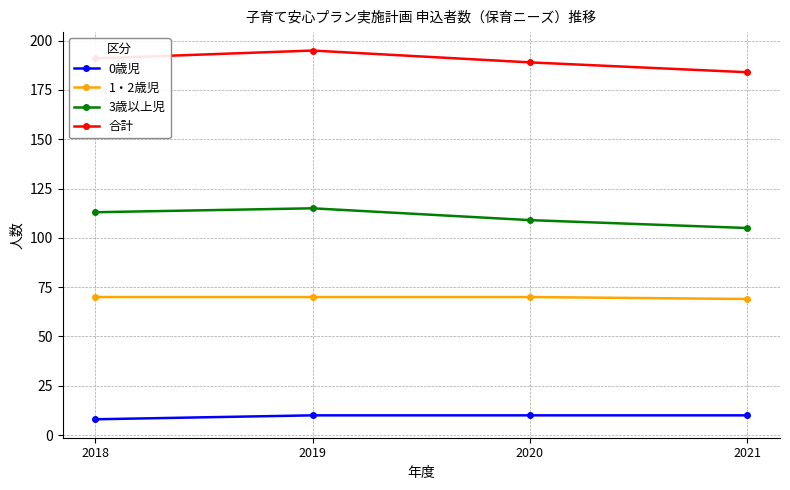

The 合計 series shows 195 at 2019. True or false?

True